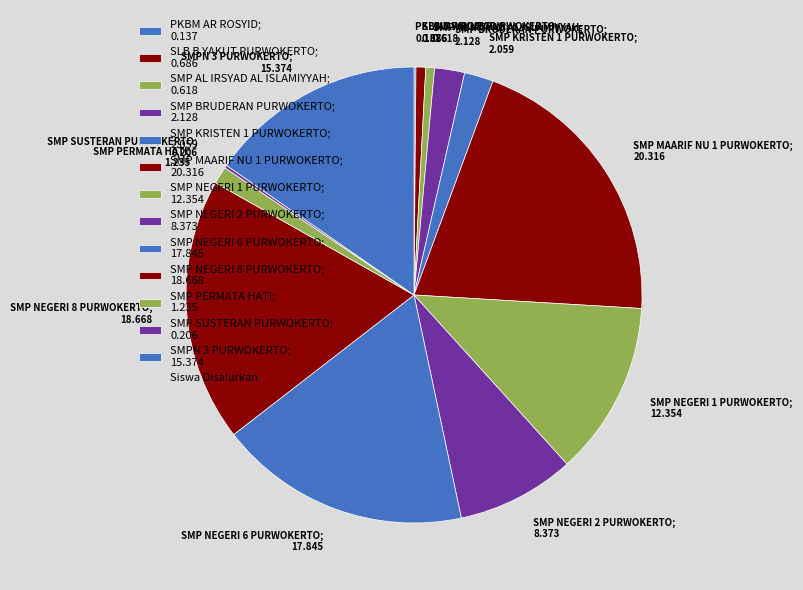

Rank the categories by value from lowest to highest.

PKBM AR ROSYID, SMP SUSTERAN PURWOKERTO, SMP AL IRSYAD AL ISLAMIYYAH, SLB B YAKUT PURWOKERTO, SMP PERMATA HATI, SMP KRISTEN 1 PURWOKERTO, SMP BRUDERAN PURWOKERTO, SMP NEGERI 2 PURWOKERTO, SMP NEGERI 1 PURWOKERTO, SMPN 3 PURWOKERTO, SMP NEGERI 6 PURWOKERTO, SMP NEGERI 8 PURWOKERTO, SMP MAARIF NU 1 PURWOKERTO